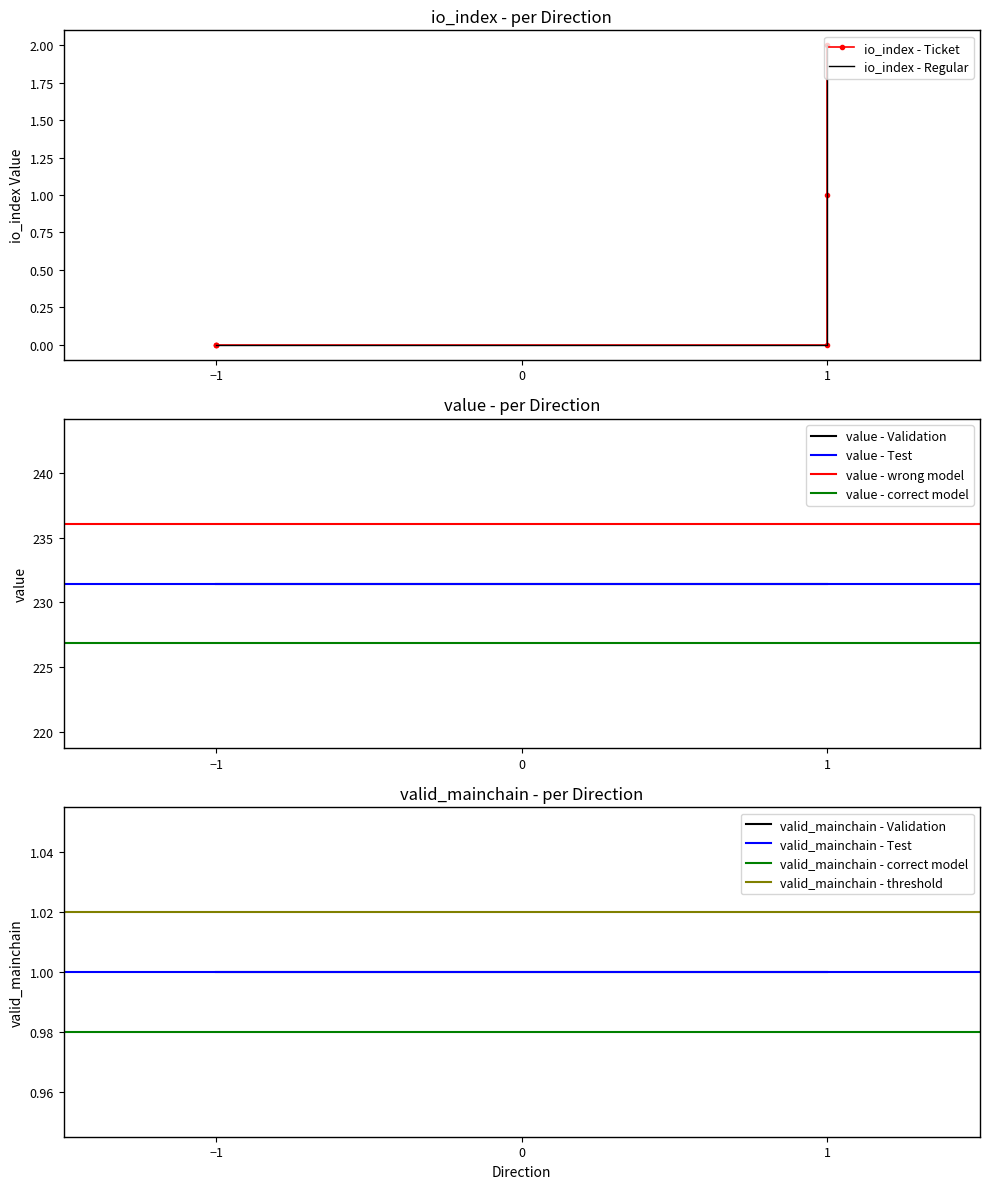

What is the sum of all value values?

1388.7